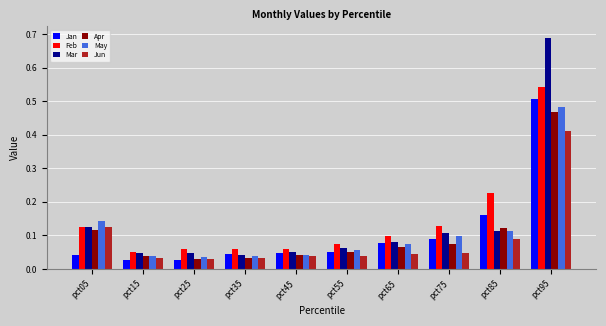

What is the difference between the maximum and minimum values in the Mar series?

0.6